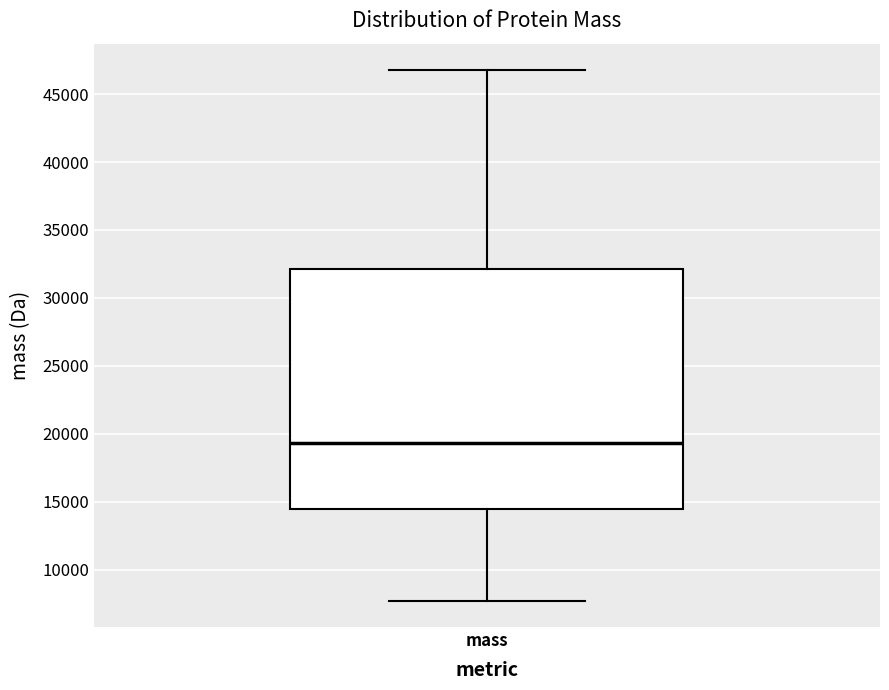

Where does the median line of the box for mass sit on the y-axis? The values are not printed on the chart, so give them approximately, as read against the axis.

19500